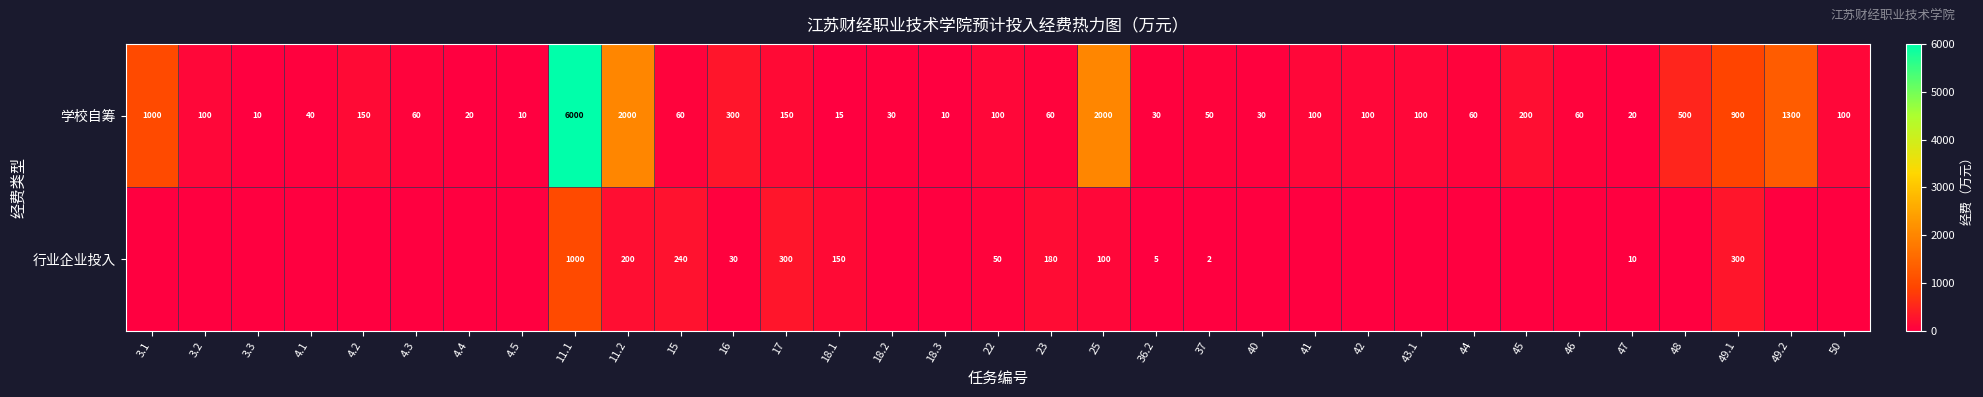

At which category is the sum across all series the highest?

11.1